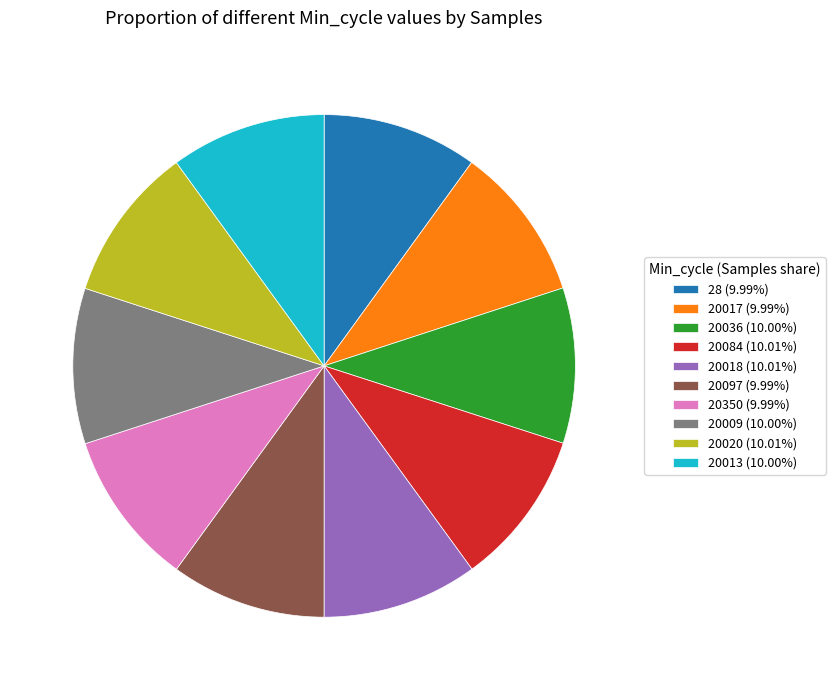

Is the sum of 20036 (10.00%) and 20350 (9.99%) greater than half?

No